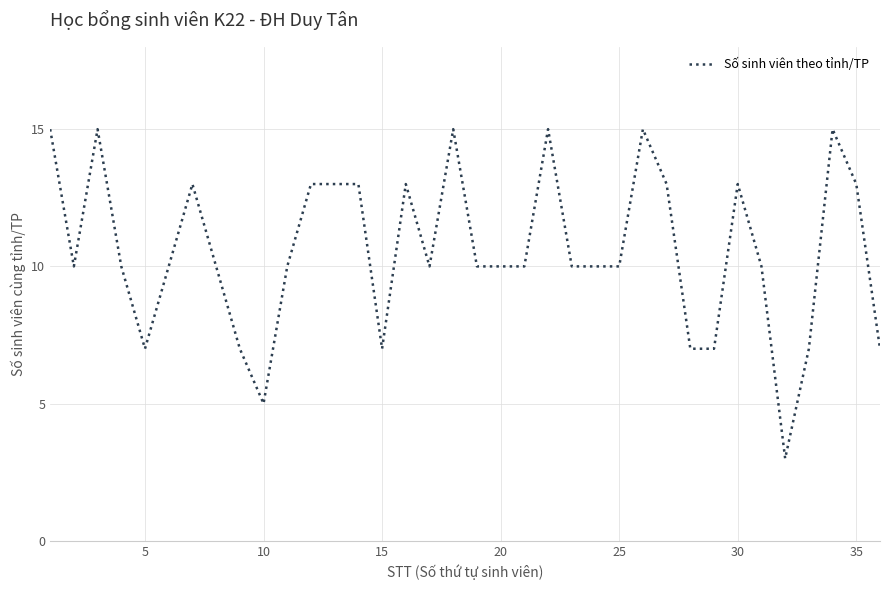

What is the maximum value shown in the chart?

15